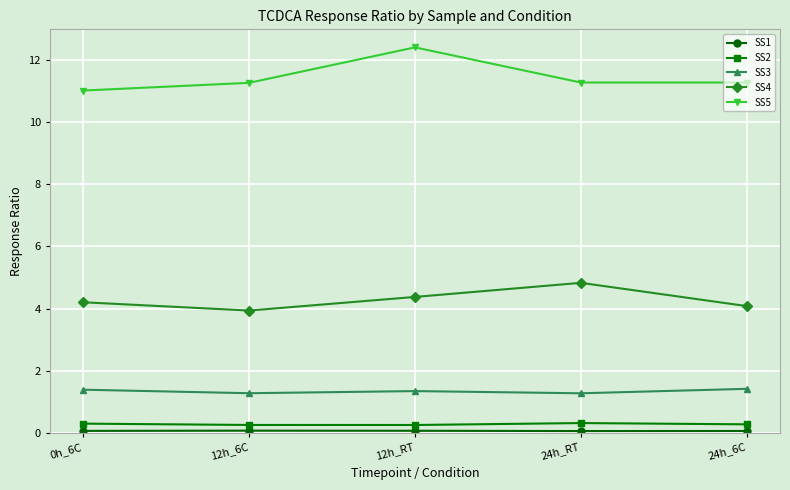

What is the greatest value displayed?

12.4